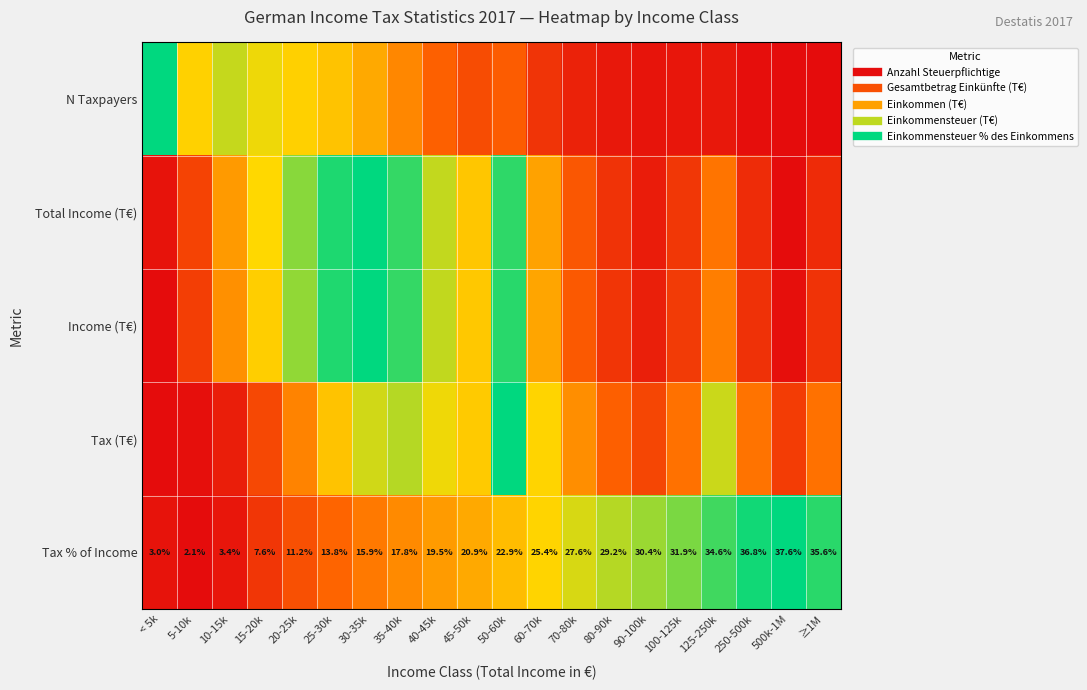

The value of Total Income (T€) at 50-60k is 0.9. True or false?

True